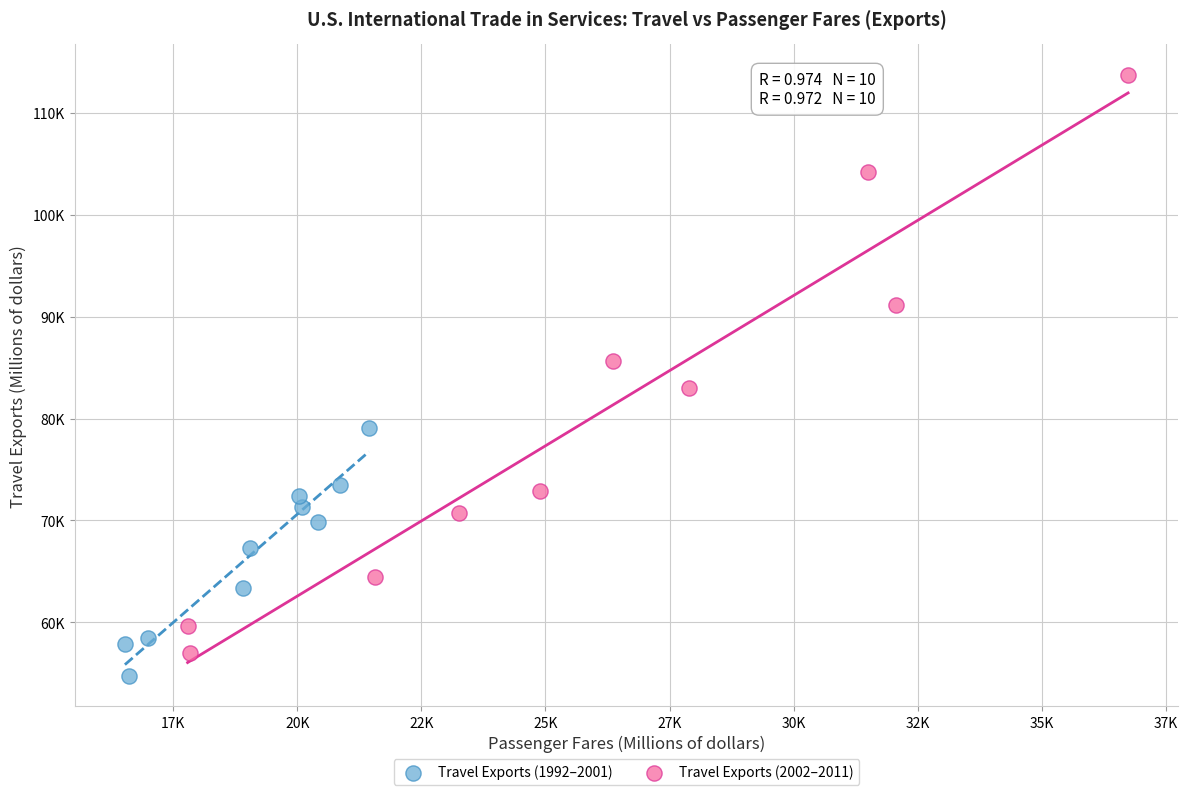

What are all the series names shown in the legend?

Travel Exports (1992–2001), Travel Exports (2002–2011)